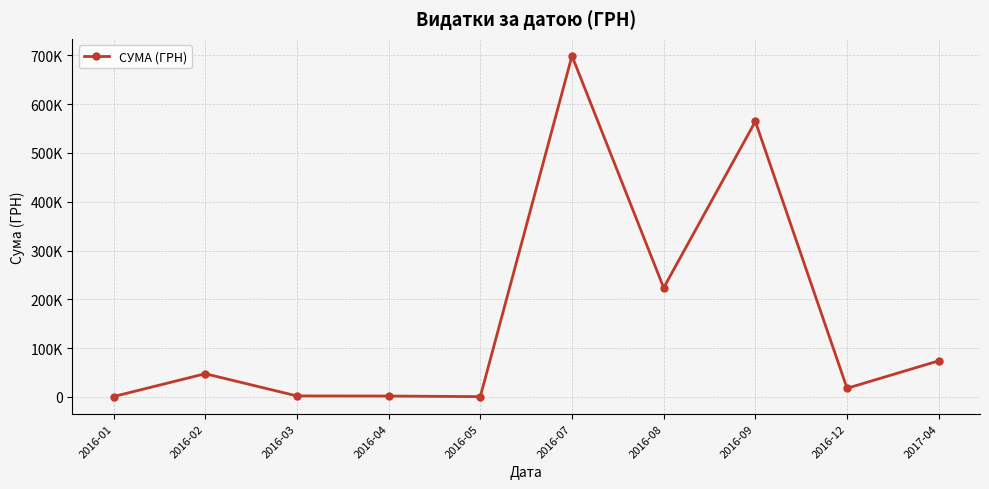

Reading left to right, what are all the values shown in this chart?

2016-01=741.2	2016-02=47544.3	2016-03=2057.5	2016-04=1826.6	2016-05=614.9	2016-07=698939.0	2016-08=223655.8	2016-09=564636.7	2016-12=17740.0	2017-04=73987.0